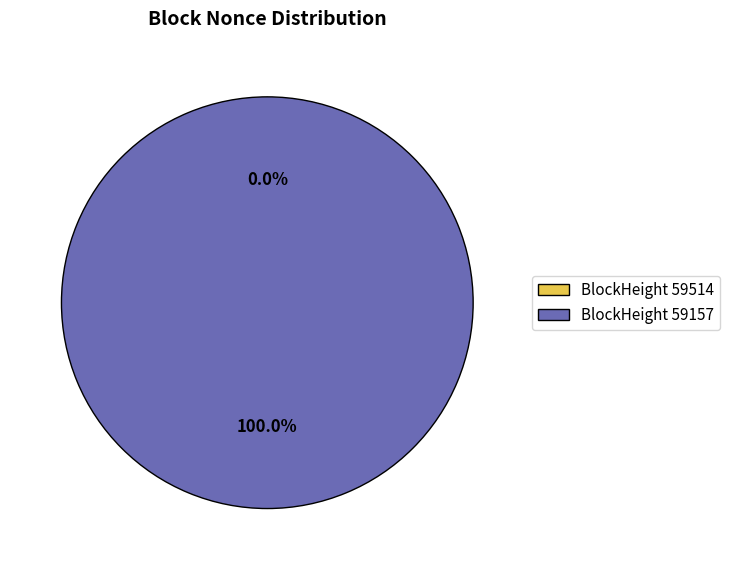

Which category has the smallest portion of the pie?

59514